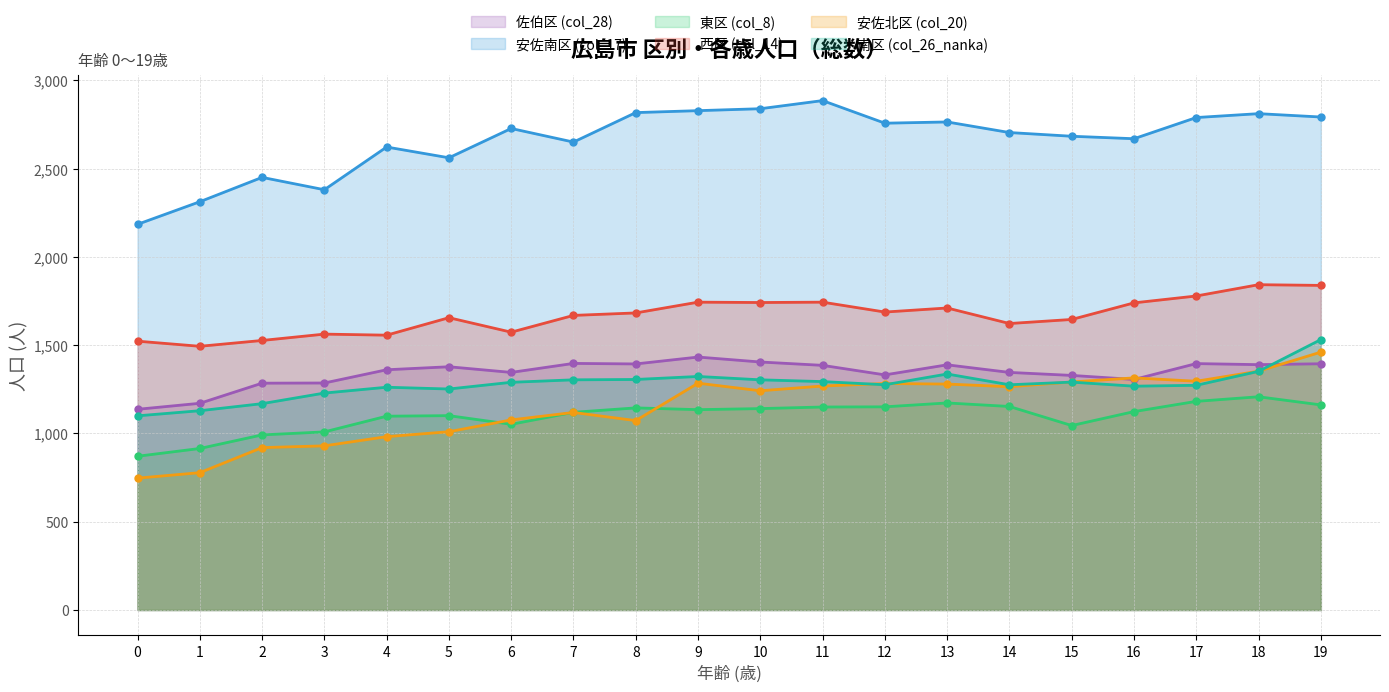

What is the difference between the maximum and minimum values in the 東区 (col_8) series?

337